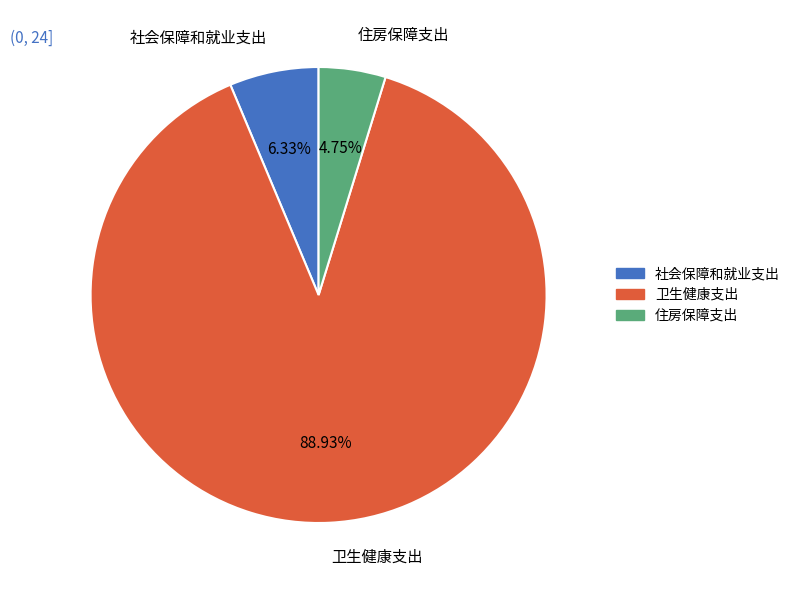

Count the number of slices in the pie.

3